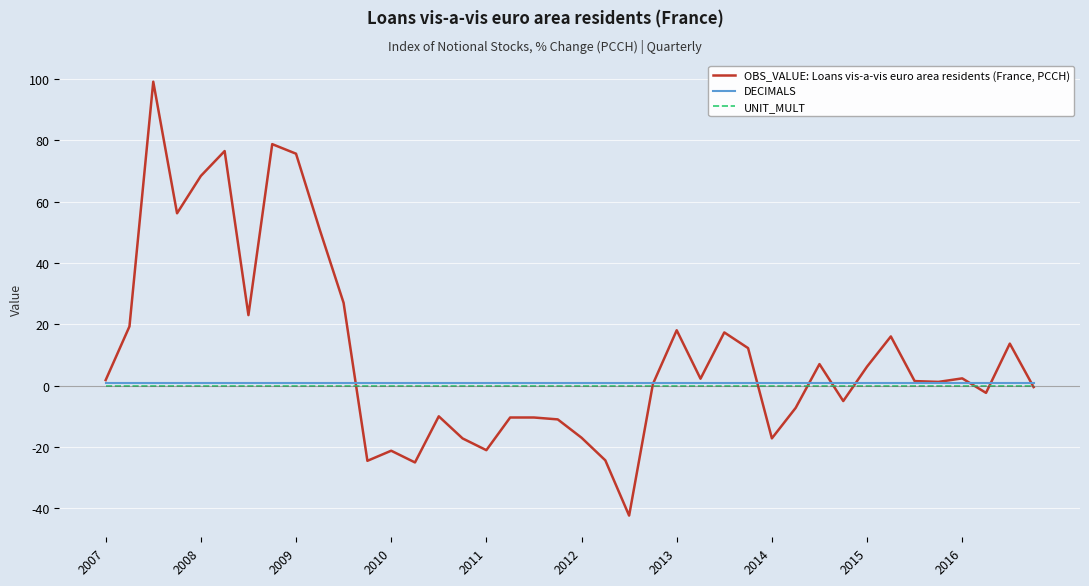

True or false: OBS_VALUE: Loans vis-a-vis euro area residents (France, PCCH) and UNIT_MULT intersect in this chart.

True